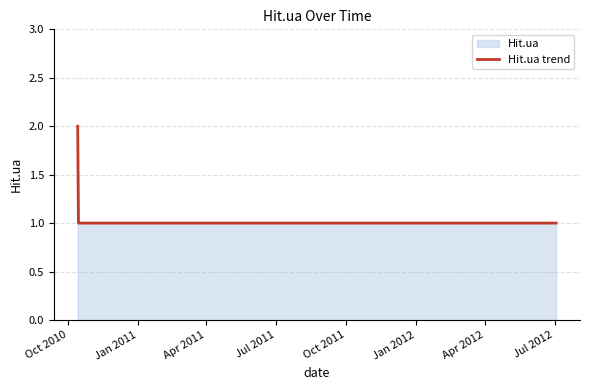

What is the difference between the values at Oct 2010 and Oct 2011?

1